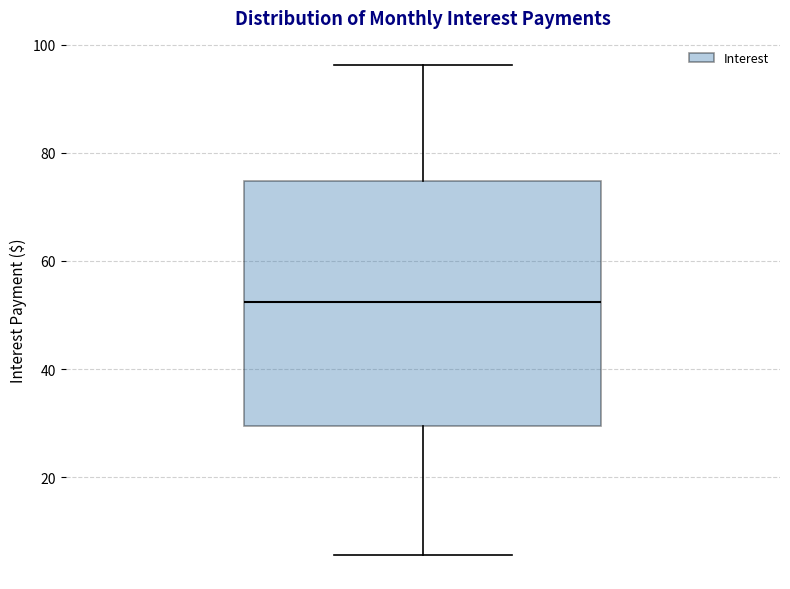

Read this box plot against the y-axis: the position of the median line, the range covered by the box, and the ends of both whiskers. The values are not printed on the chart, so give them approximately, as read against the axis.

median 52, box 30 to 74, whiskers 6 to 96